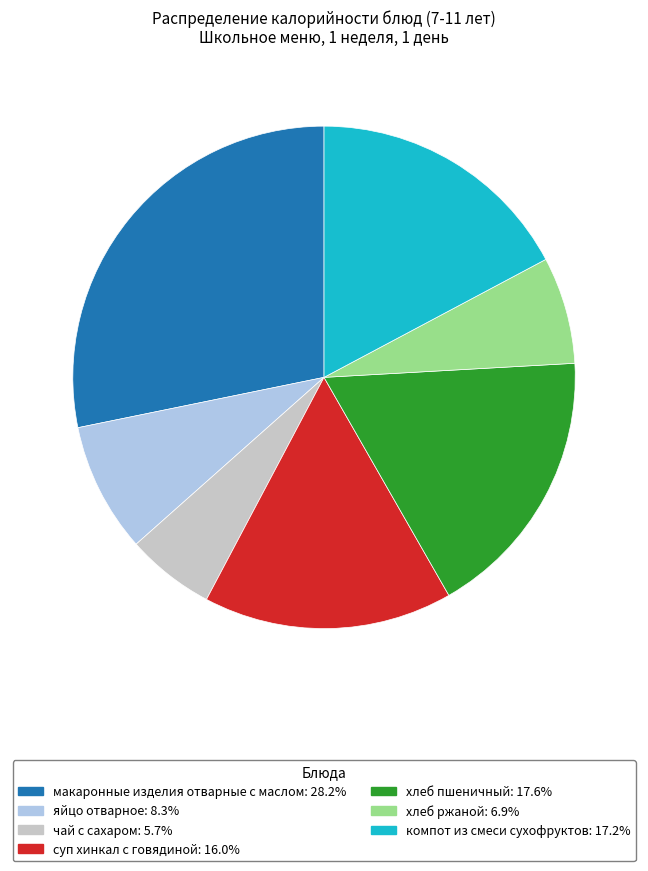

Is it true that хлеб ржаной is 7% of the pie?

True